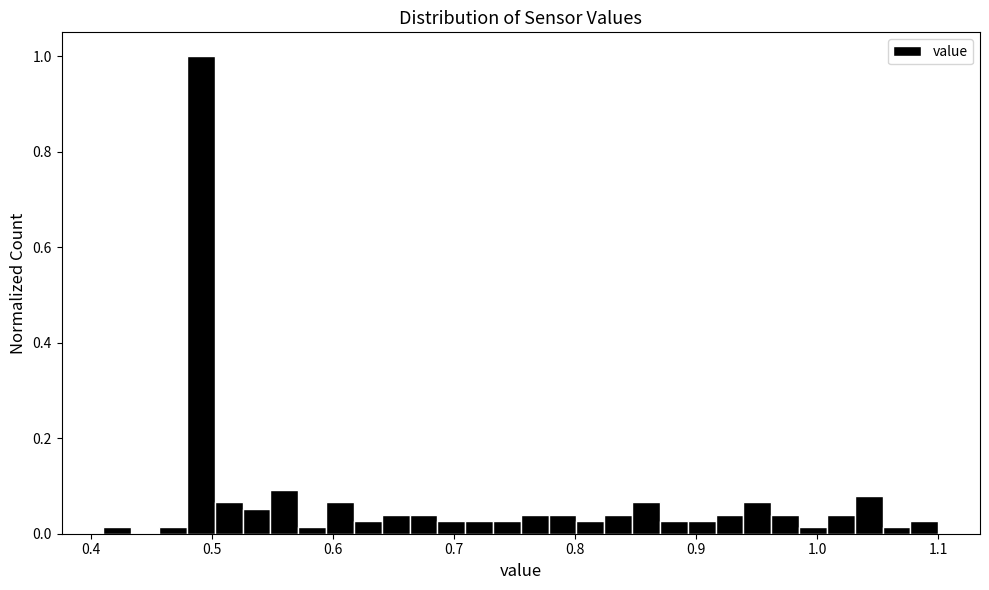

Around what value on the x-axis is the tallest bar? Give the approximate position of its centre, as read against the axis.

0.49